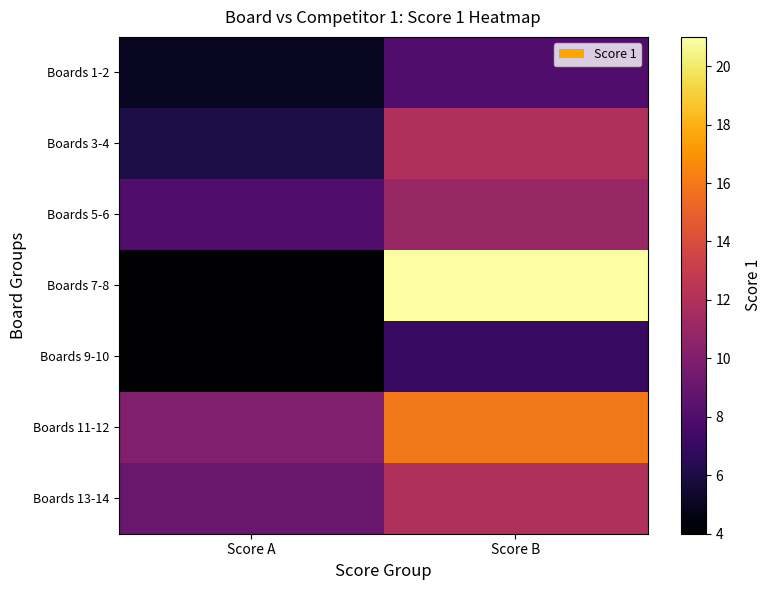

Reading left to right, extract all data points from this chart.

Boards 1-2: Score A=5	Score B=8
Boards 3-4: Score A=6	Score B=12
Boards 5-6: Score A=8	Score B=11
Boards 7-8: Score A=4	Score B=21
Boards 9-10: Score A=4	Score B=7
Boards 11-12: Score A=10	Score B=16
Boards 13-14: Score A=9	Score B=12